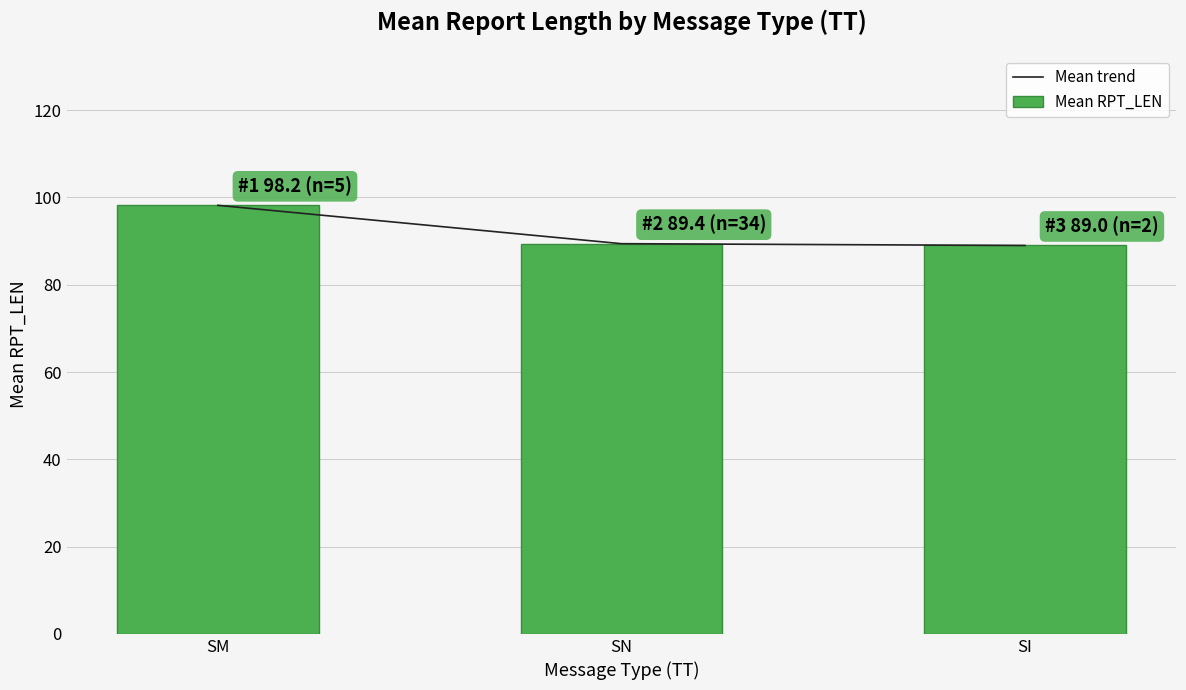

What position from the right is SI?

1